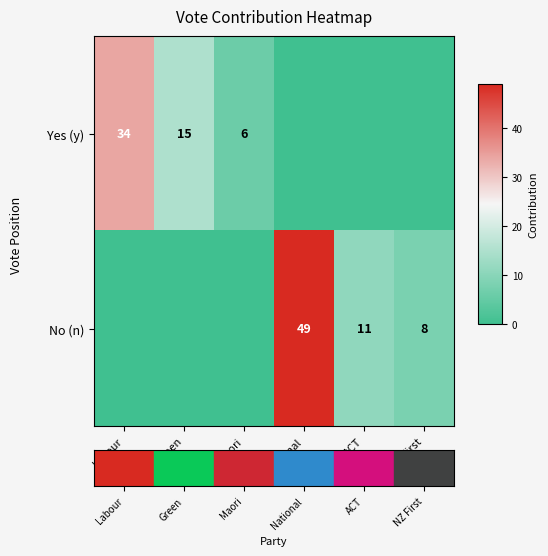

The value of No (n) at ACT is 15. True or false?

False